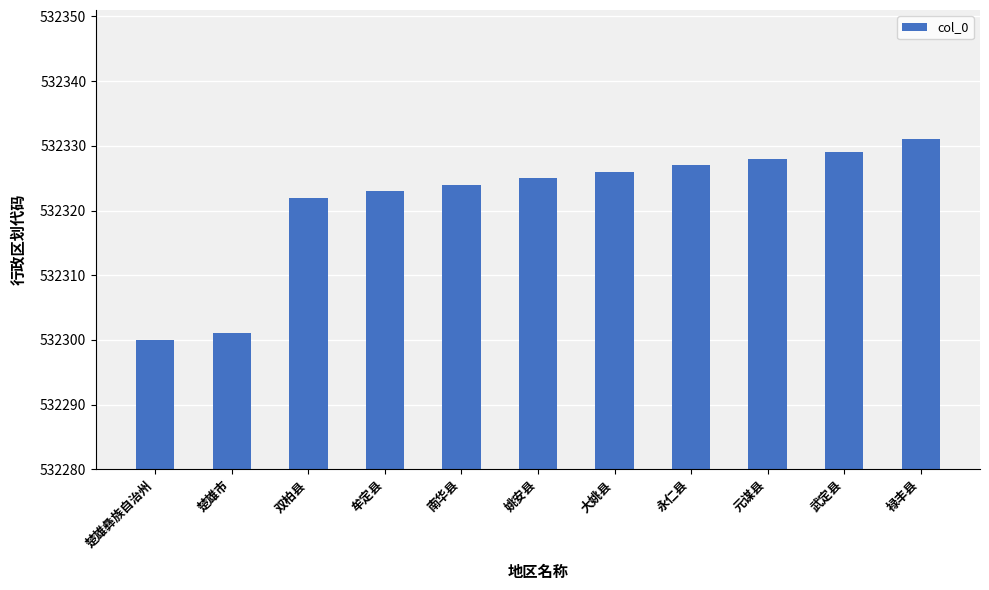

Are the bars grouped side by side (vs. stacked)?

No